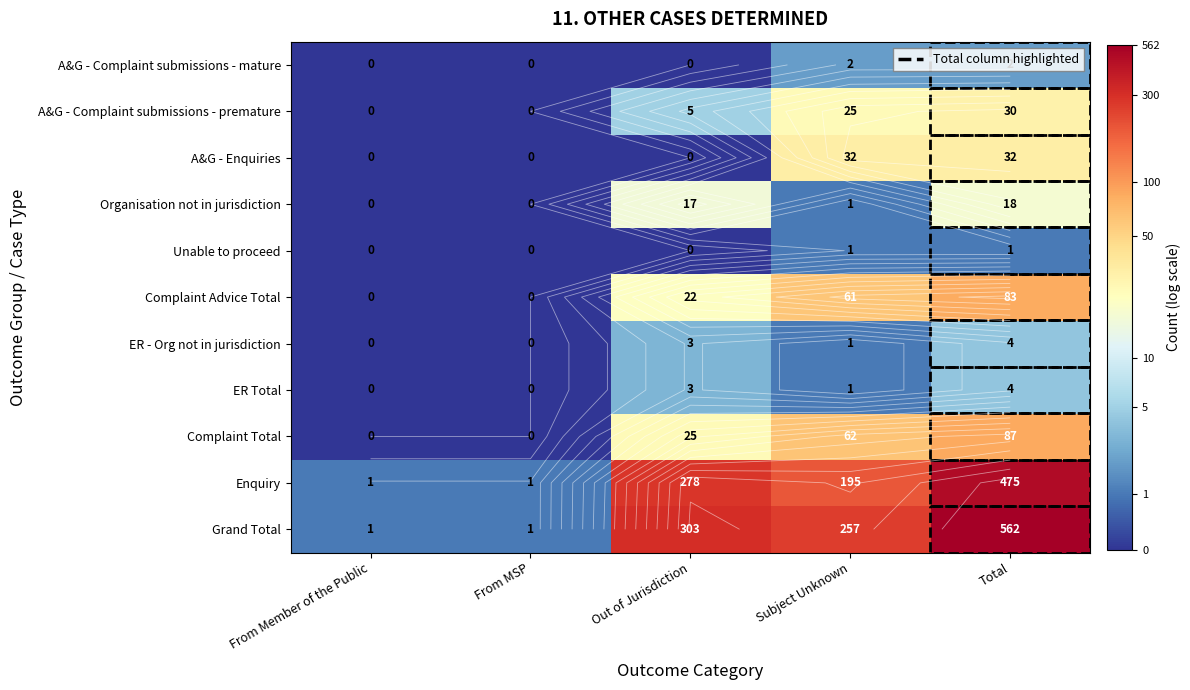

Between Total and Out of Jurisdiction, which is larger?

Total